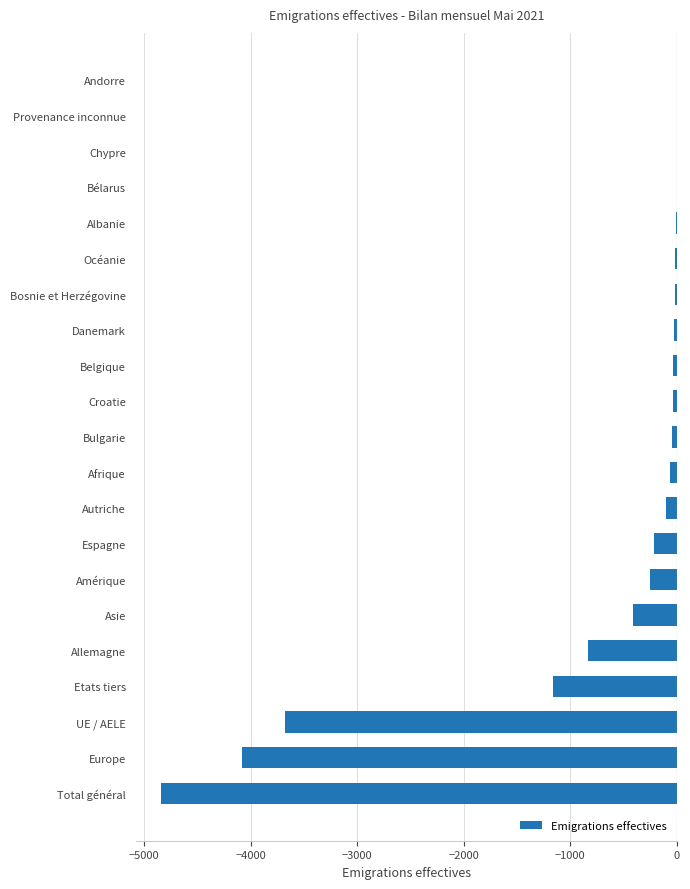

What is the approximate value at Autriche?

-103